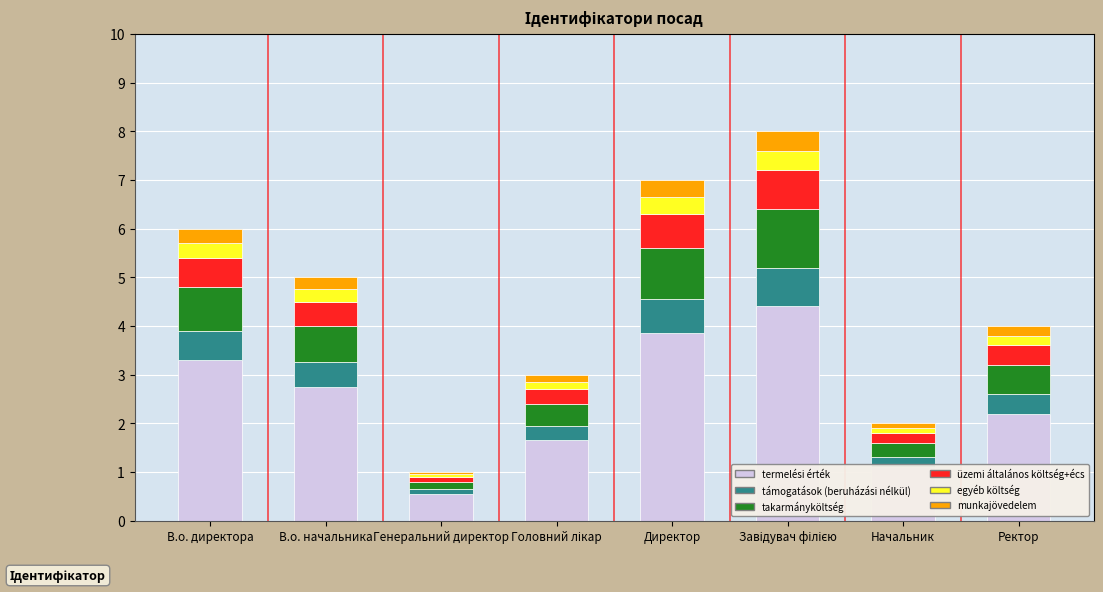

Where does the termelési érték series first go above 2?

В.о. директора